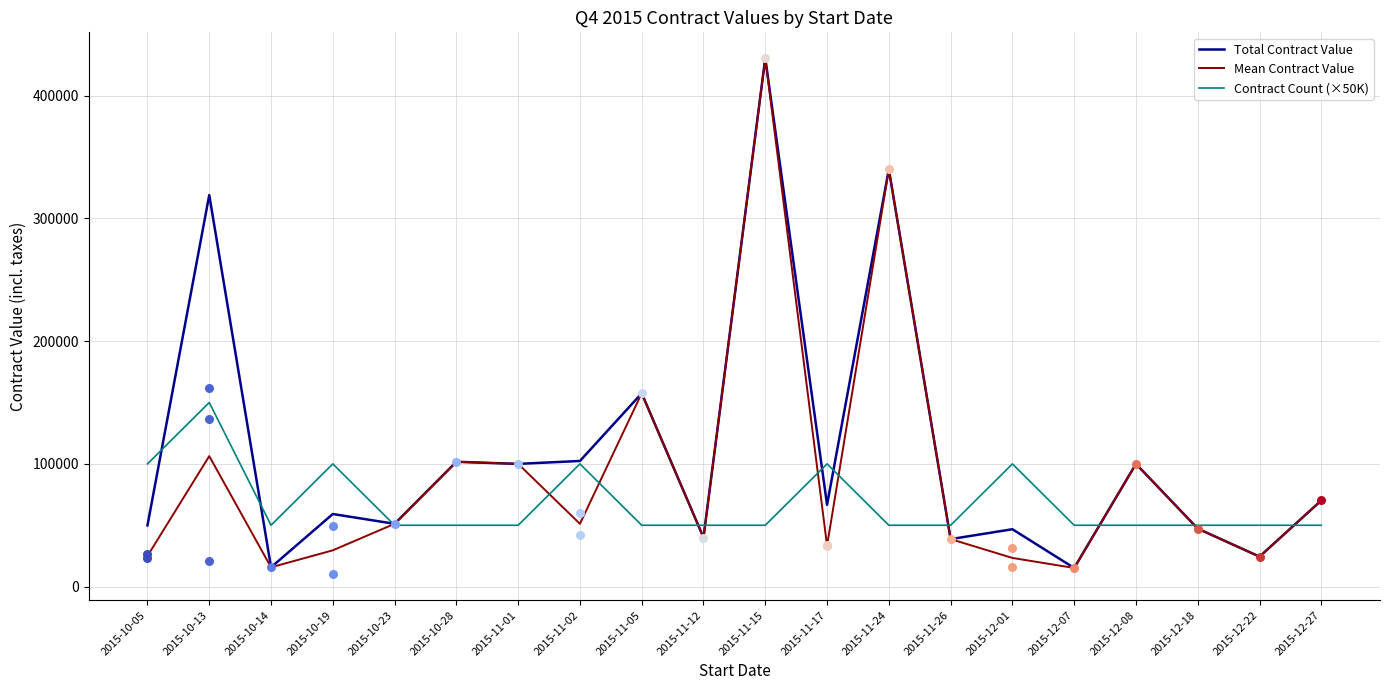

At which category is the sum across all series the highest?

2015-11-15